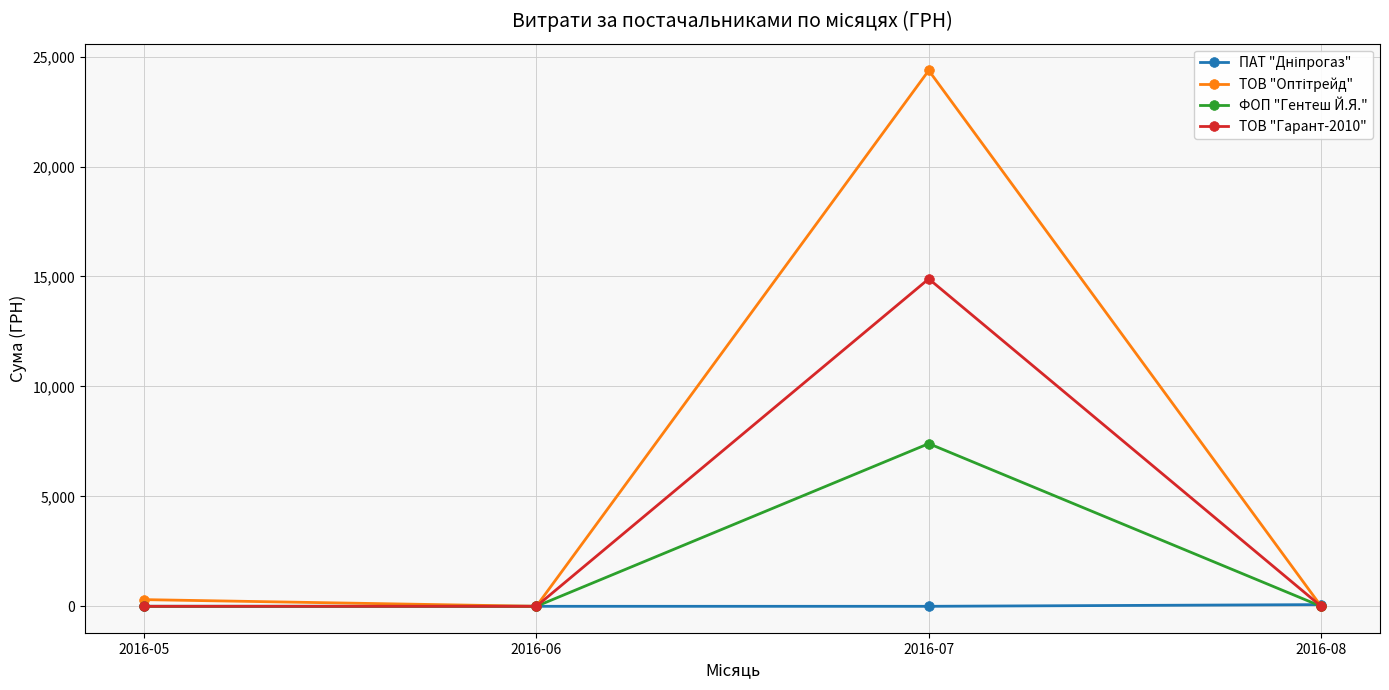

At which category is the sum across all series the highest?

2016-07